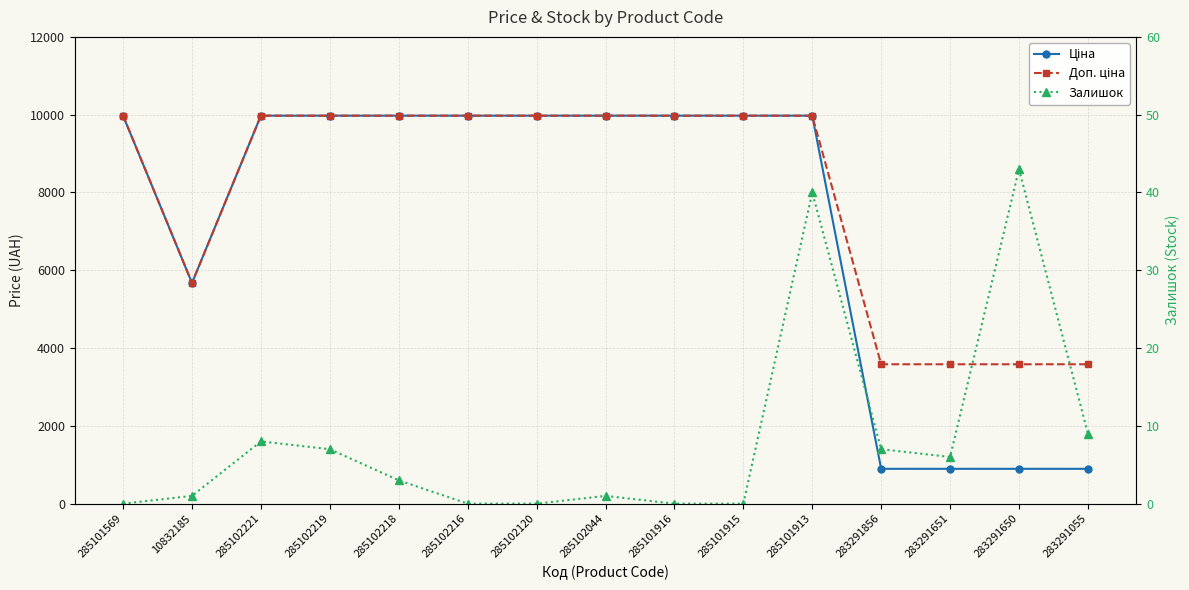

Where is the first local minimum for Ціна?

10832185